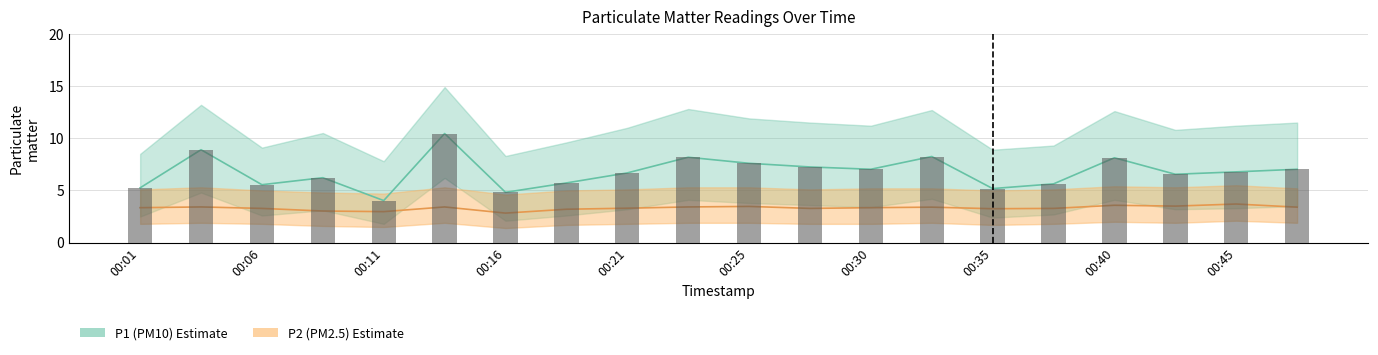

Is the value of P2 at 00:21 greater than the value of P1 at 00:45?

No